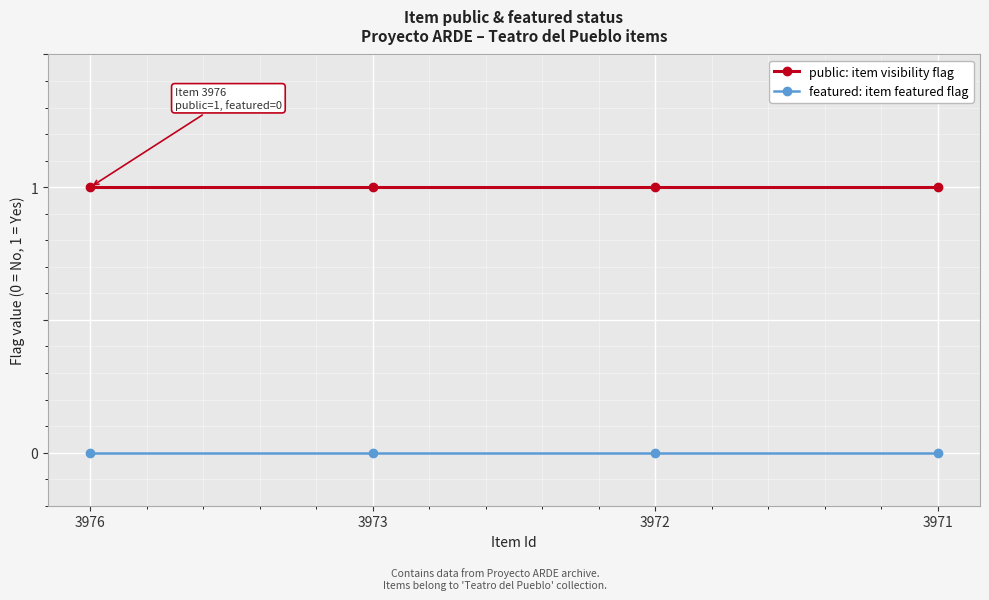

At how many categories does at least one series exceed 0?

4